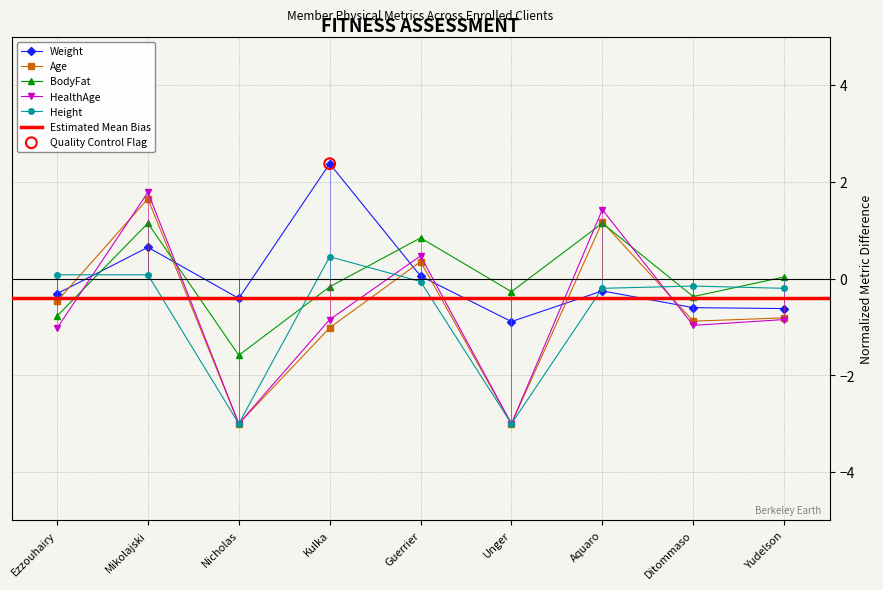

Is the value of BodyFat at Aquaro greater than the value of Height at Nicholas?

Yes